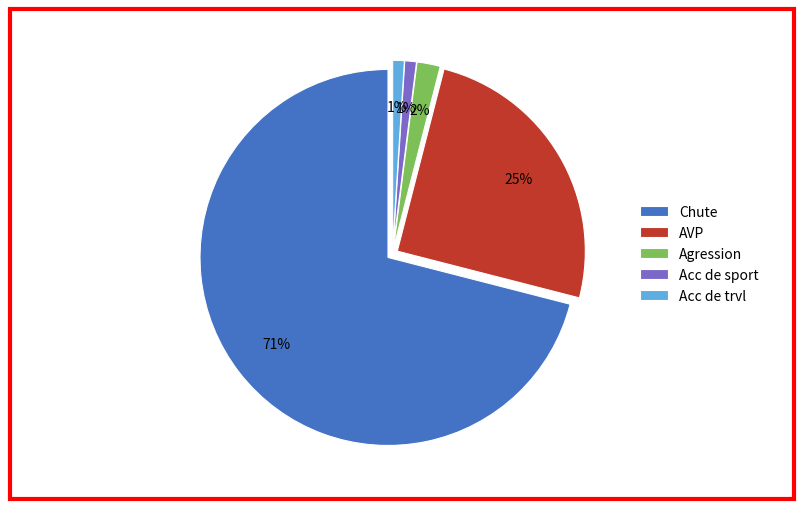

Which slice is the largest?

Chute